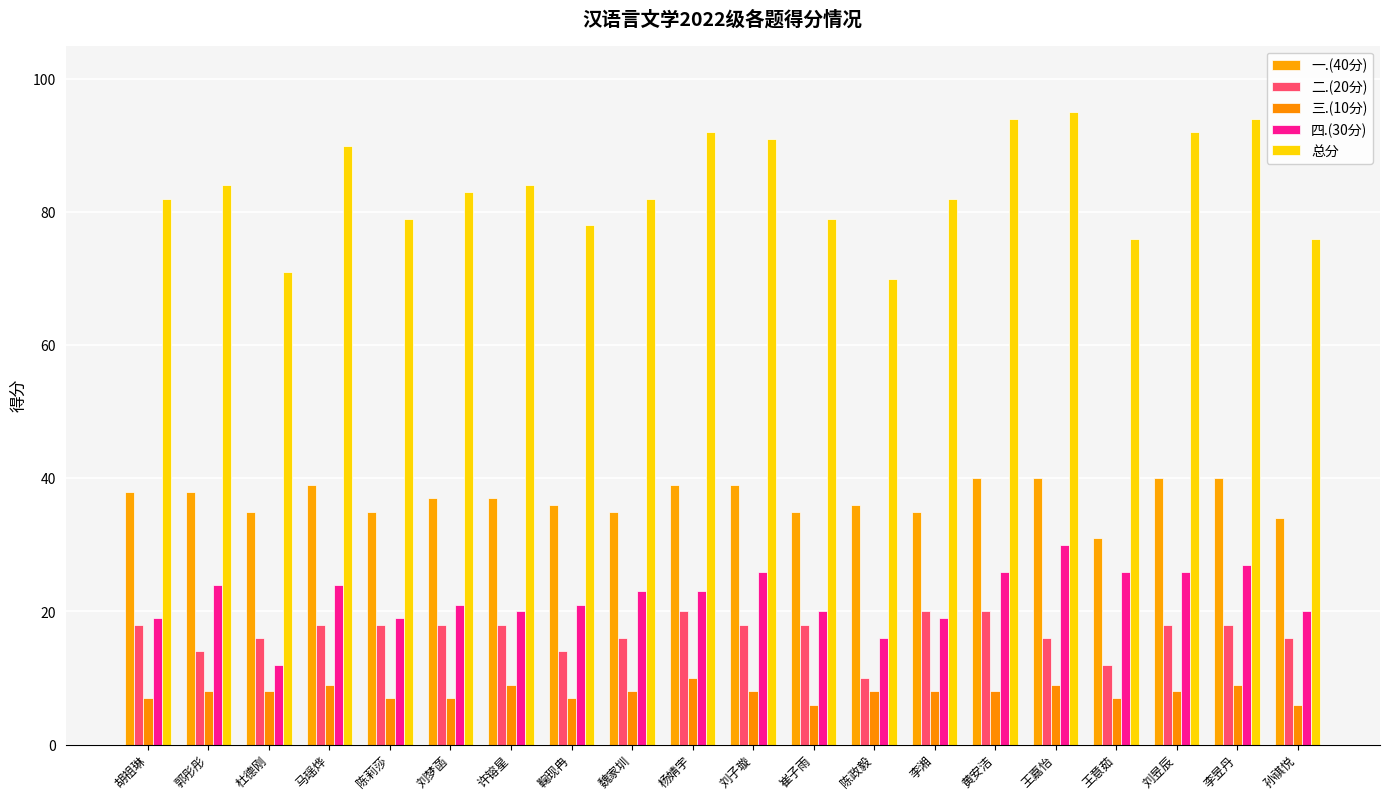

The value of 一.(40分) at 杨婧宇 is 21. True or false?

False